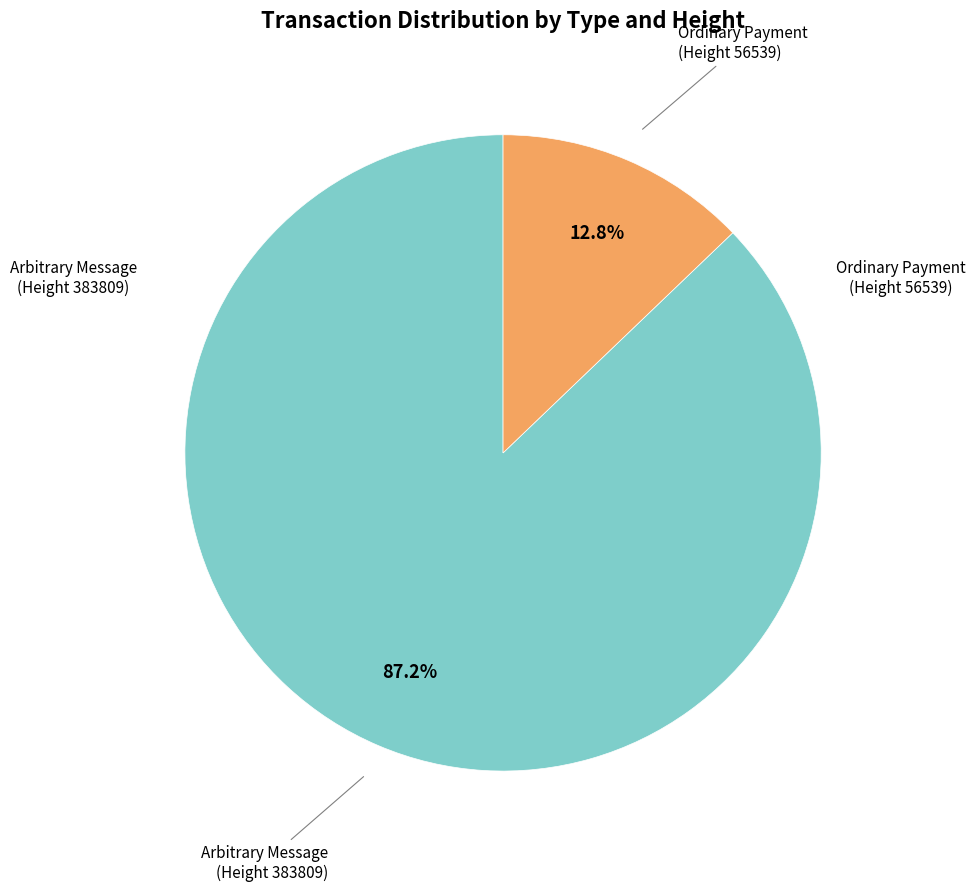

What is the smallest slice in the pie chart?

Ordinary Payment (Height 56539)